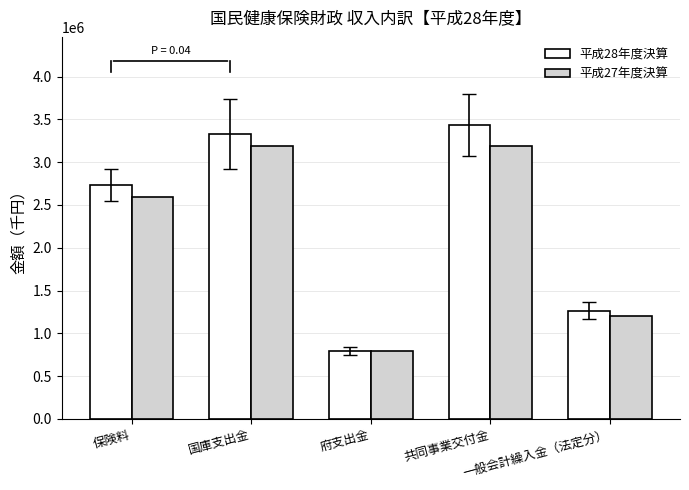

List the labels in order of 平成28年度決算 value, smallest first.

府支出金, 一般会計繰入金（法定分）, 保険料, 国庫支出金, 共同事業交付金